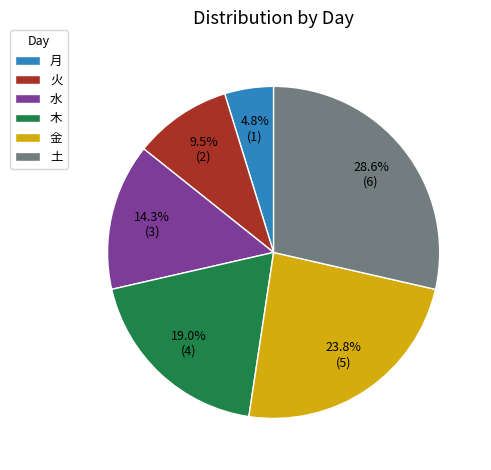

Is there any slice that represents more than half of the pie?

No